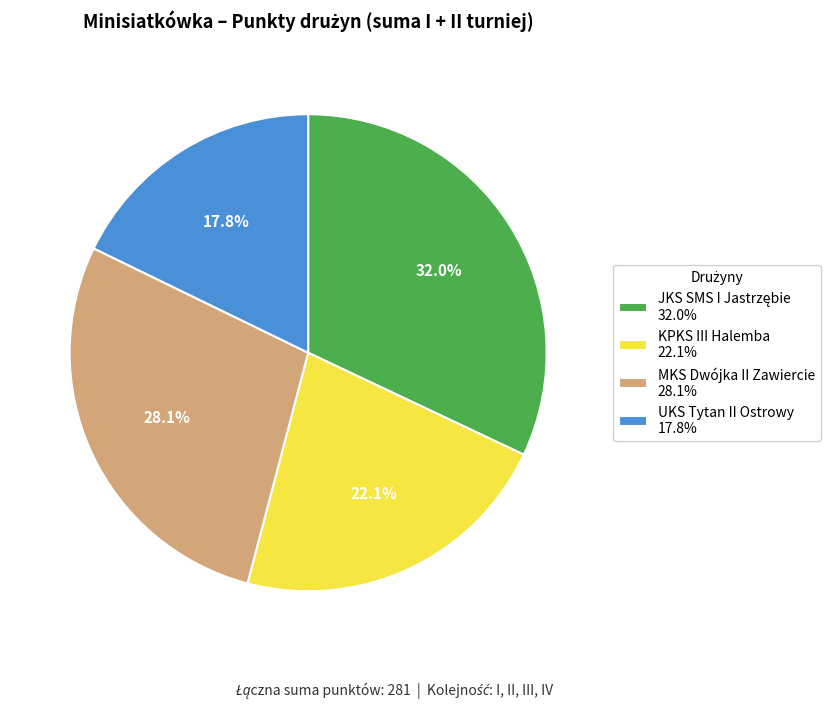

Does KPKS III Halemba represent more than half of the total?

No